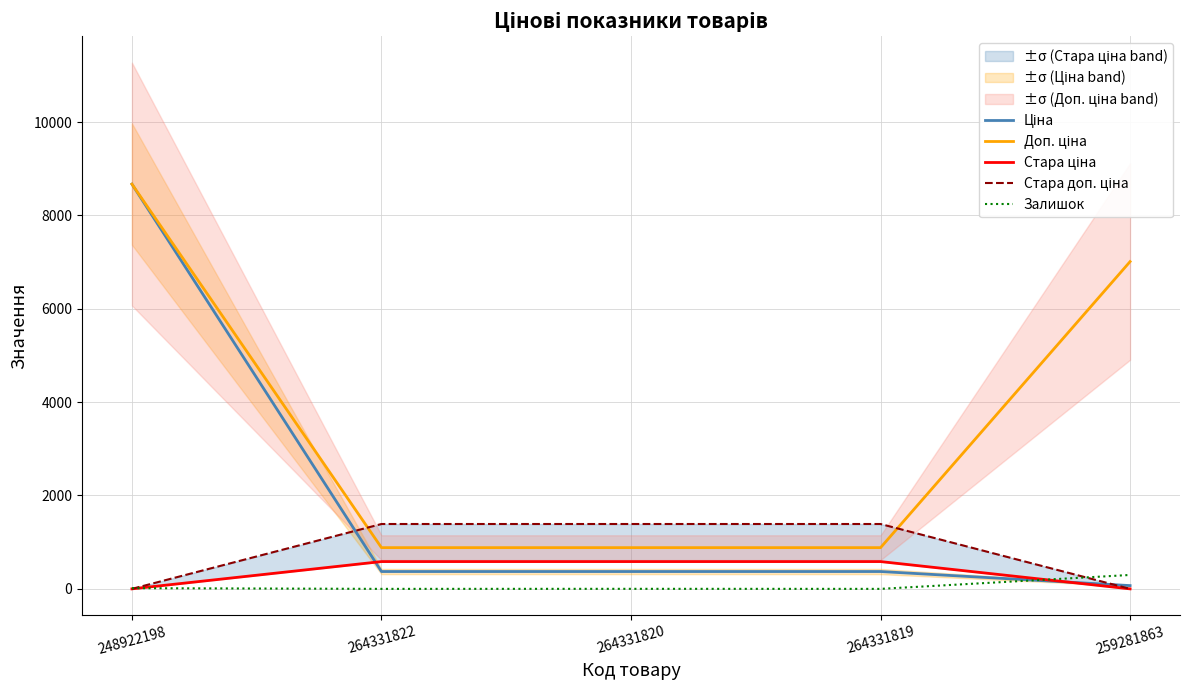

What is the minimum value for Доп. ціна?

883.0